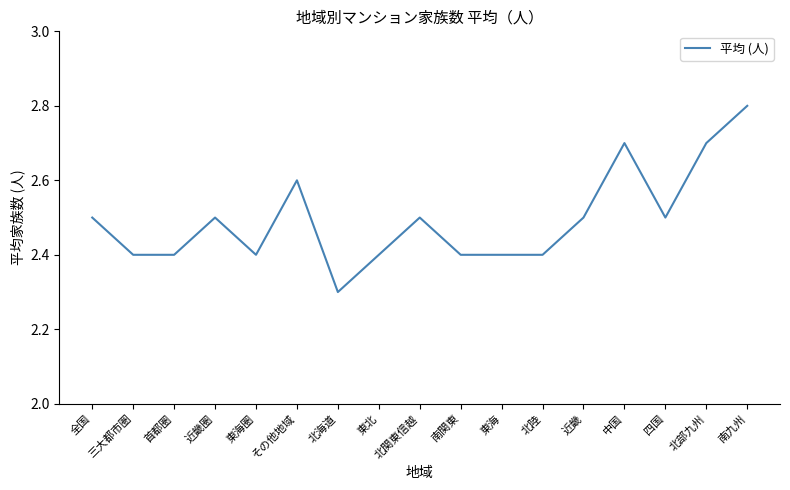

What position from the left is 北部九州?

16